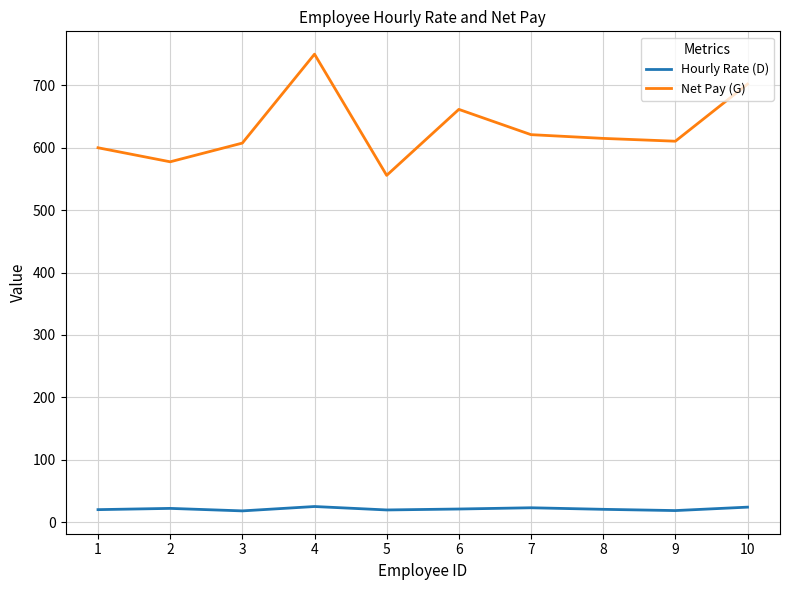

The value of Net Pay (G) at 2 is 577.5. True or false?

True